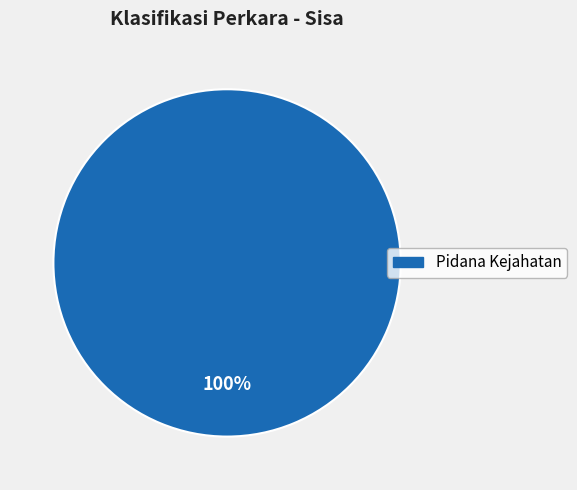

Does any single category account for the majority?

Yes